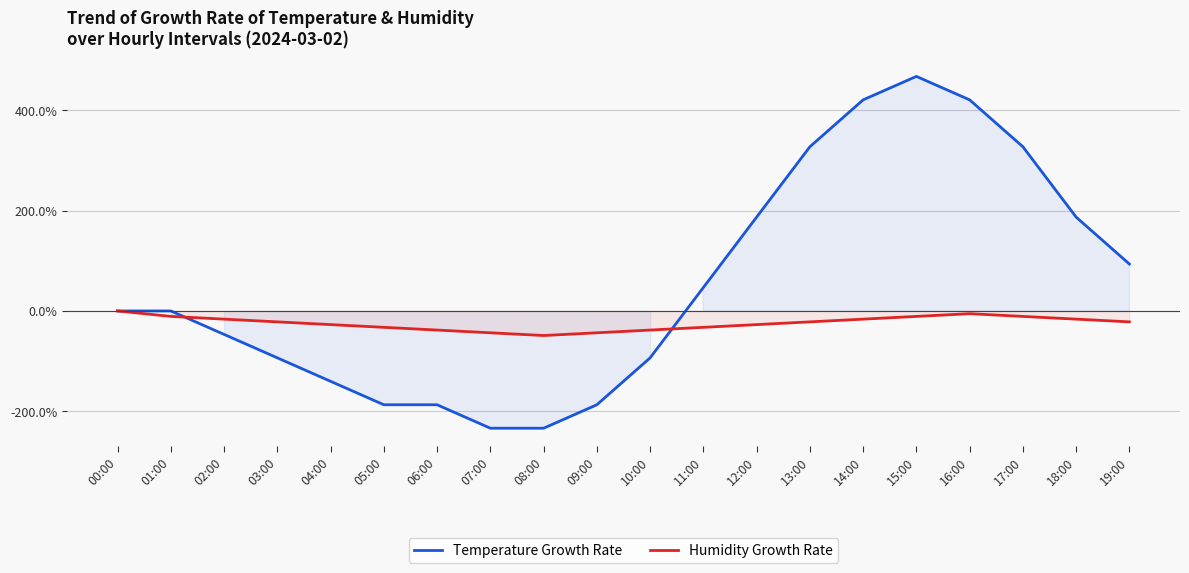

The value of Temperature Growth Rate at 18:00 is 114.9. True or false?

False